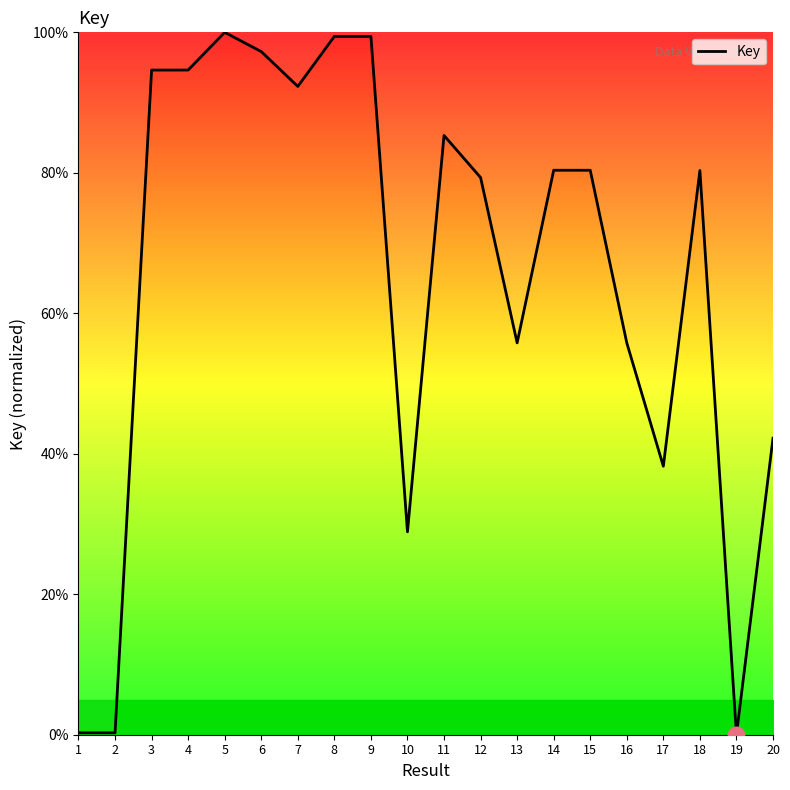

True or false: the data has more than 2 interior local peaks.

True